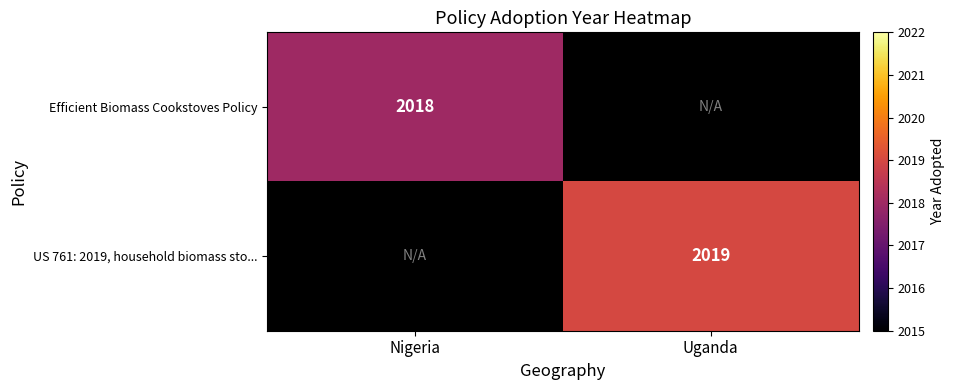

The value of US 761: 2019, household biomass sto... at Uganda is 1366. True or false?

False